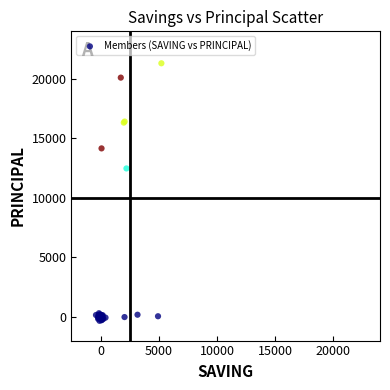

What Y value in the scatter plot is closest to 10488?

12473.3